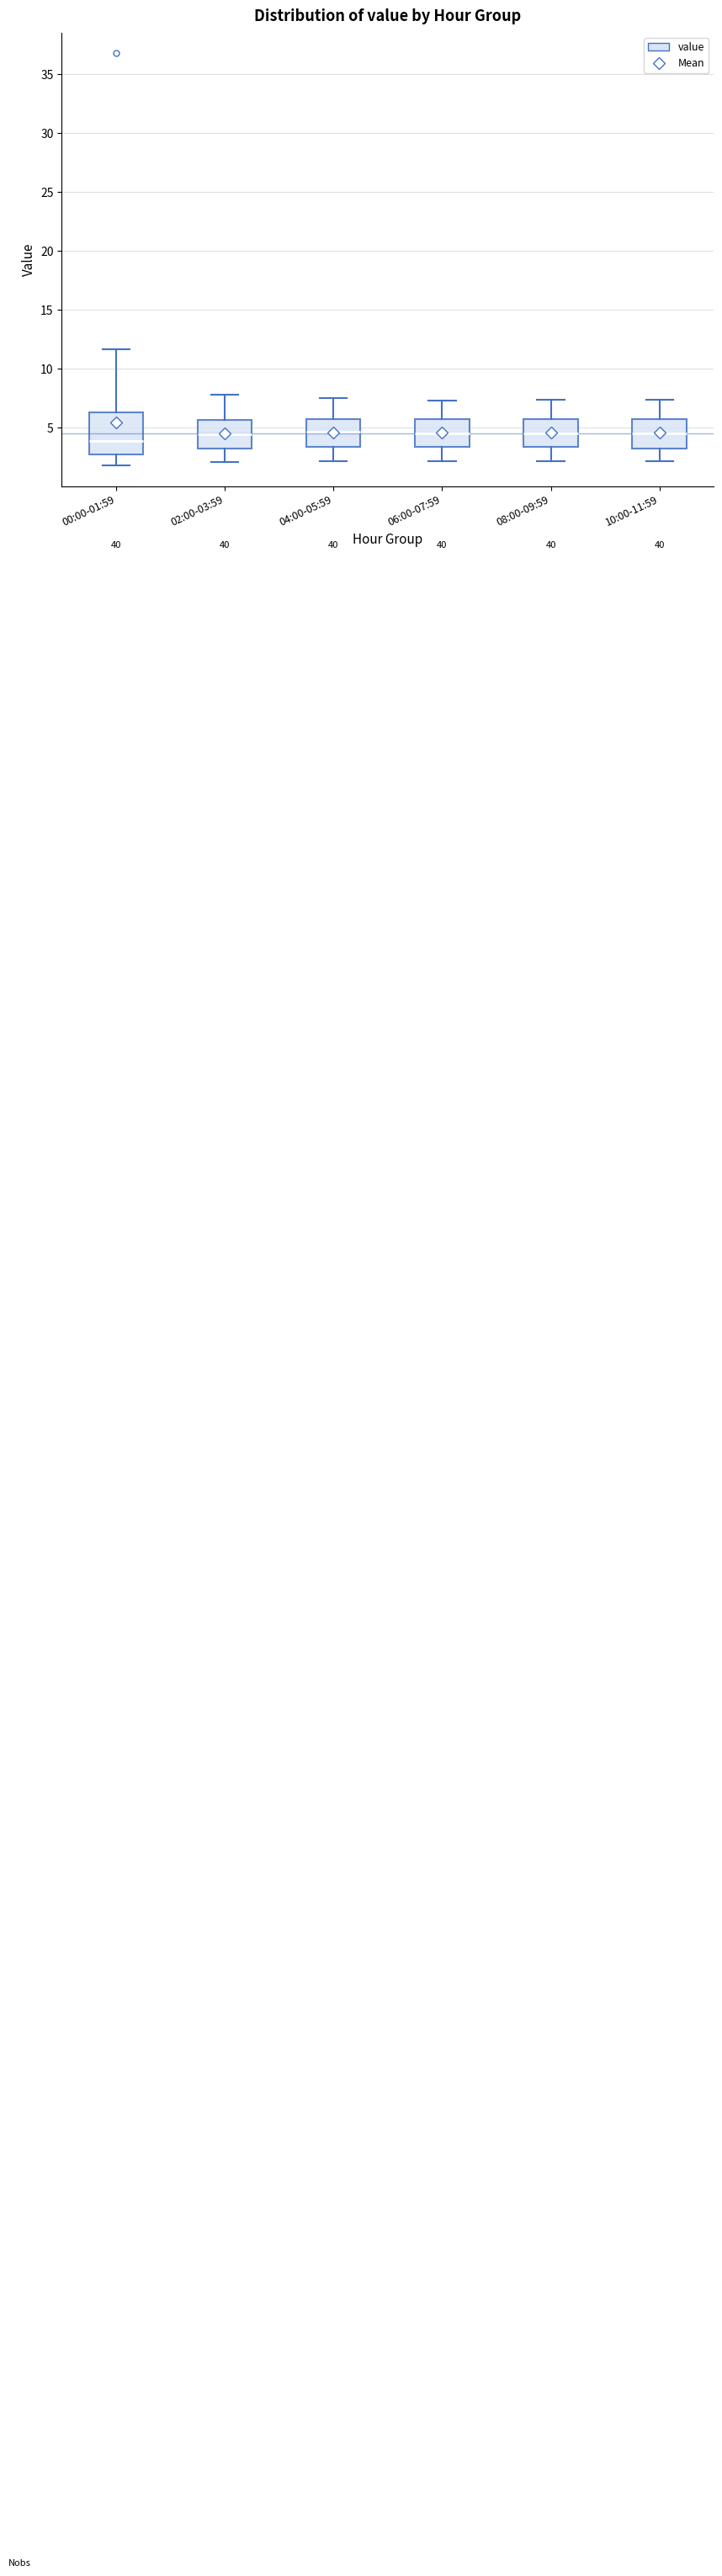

Which box has the lowest median line?

00:00-01:59